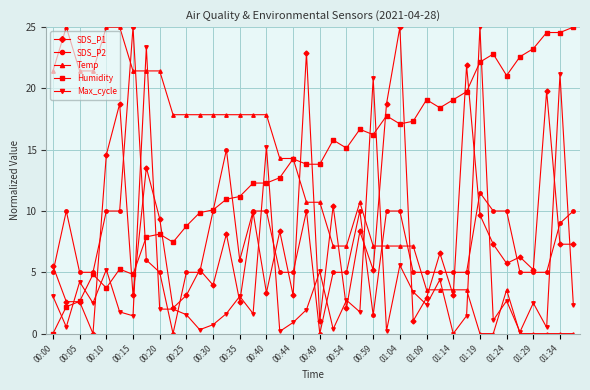

Which series has the largest total across all categories?

Humidity